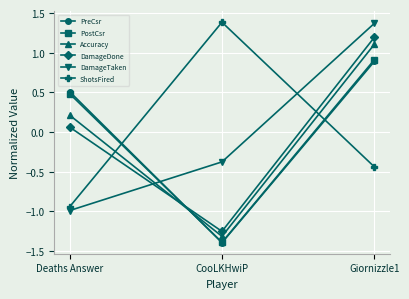

Which category has the highest value in the DamageTaken series?

Giornizzle1